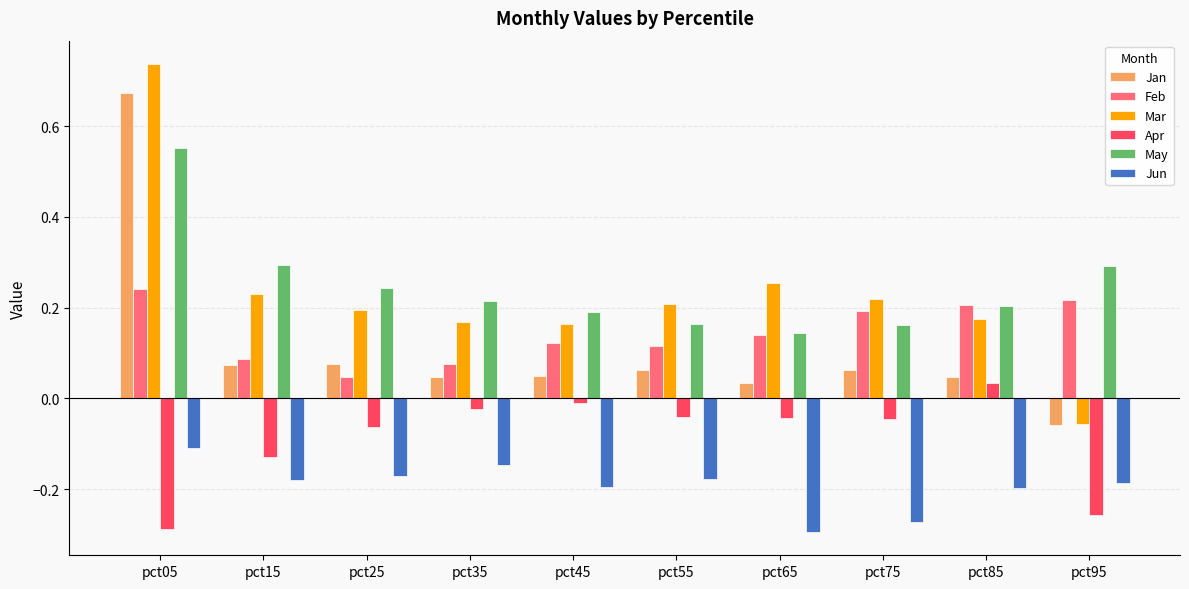

At which category is the sum across all series the highest?

pct05